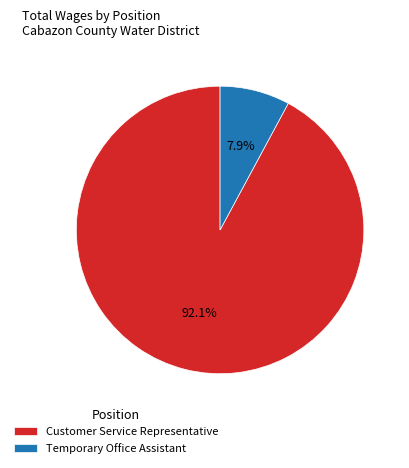

How many slices are in this pie chart?

2